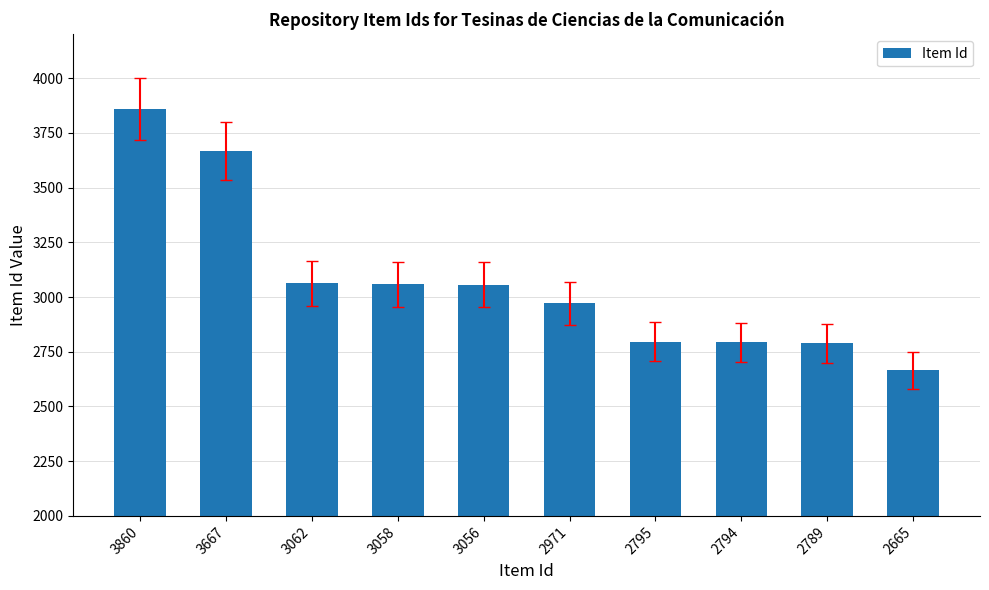

What is the average value?

3072